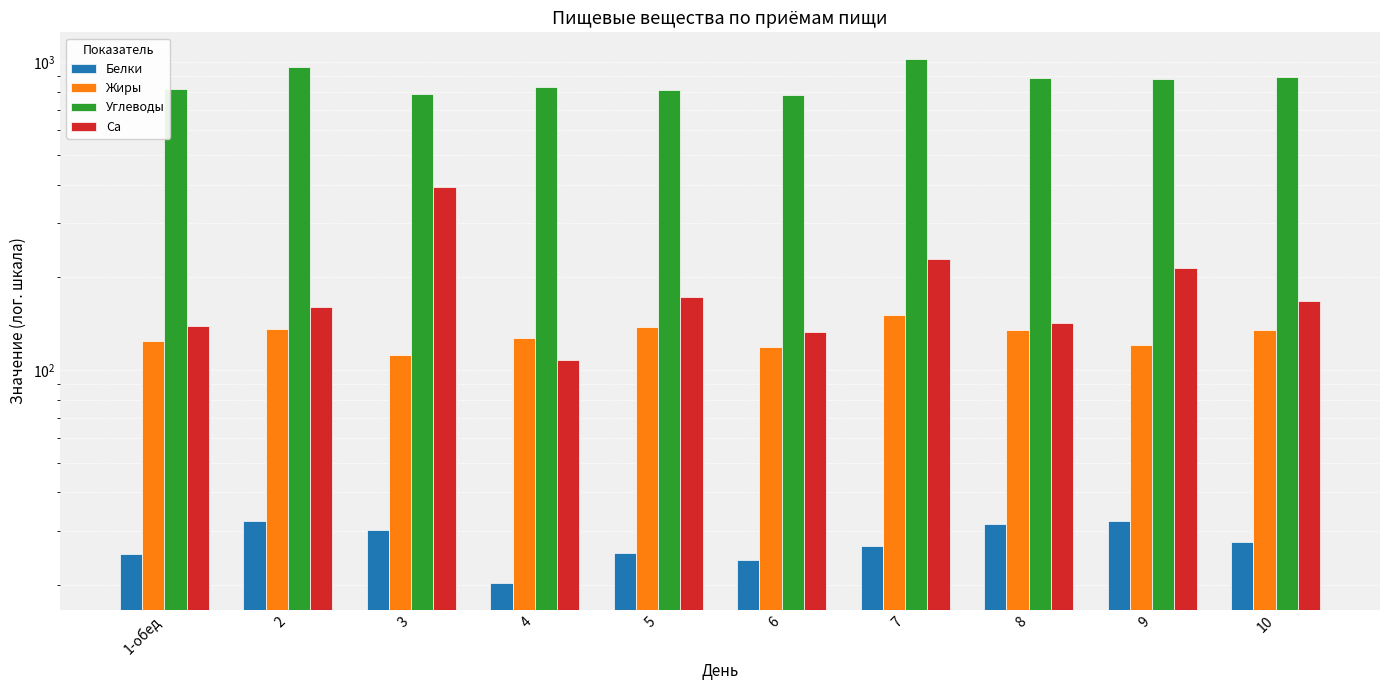

What is the difference between the maximum and minimum values in the Жиры series?

38.7